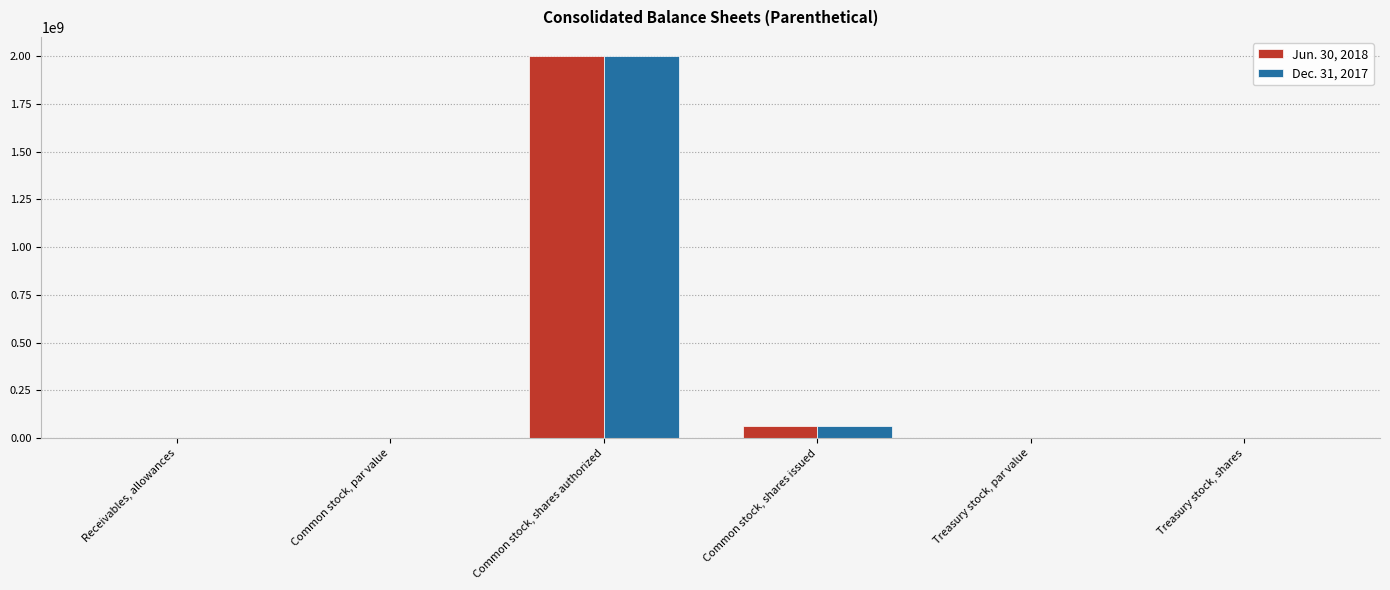

At which category is the sum across all series the highest?

Common stock, shares authorized